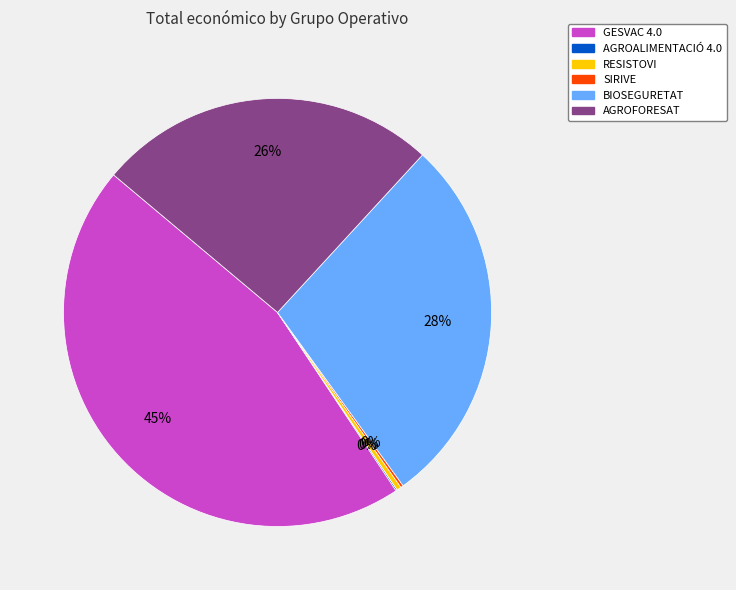

The RESISTOVI slice represents 15% of the pie. True or false?

False